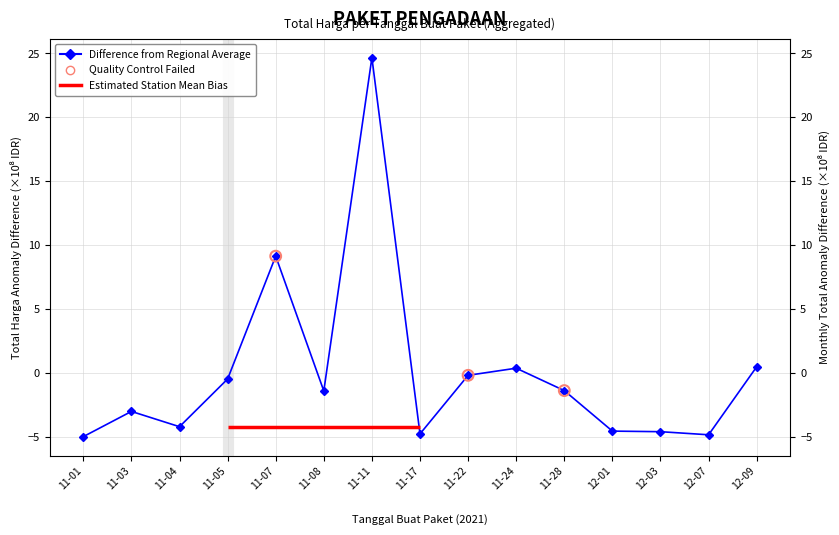

What is the change in value from 11-07 to 11-28?

-10.5